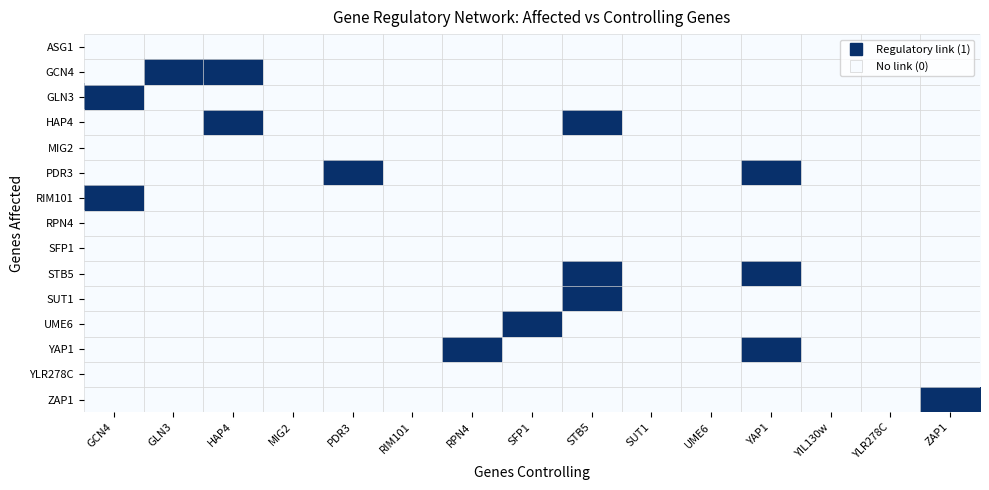

Reading left to right, transcribe all the data shown in this chart.

ASG1: GCN4=0	GLN3=0	HAP4=0	MIG2=0	PDR3=0	RIM101=0	RPN4=0	SFP1=0	STB5=0	SUT1=0	UME6=0	YAP1=0	YIL130w=0	YLR278C=0	ZAP1=0
GCN4: GCN4=0	GLN3=1	HAP4=1	MIG2=0	PDR3=0	RIM101=0	RPN4=0	SFP1=0	STB5=0	SUT1=0	UME6=0	YAP1=0	YIL130w=0	YLR278C=0	ZAP1=0
GLN3: GCN4=1	GLN3=0	HAP4=0	MIG2=0	PDR3=0	RIM101=0	RPN4=0	SFP1=0	STB5=0	SUT1=0	UME6=0	YAP1=0	YIL130w=0	YLR278C=0	ZAP1=0
HAP4: GCN4=0	GLN3=0	HAP4=1	MIG2=0	PDR3=0	RIM101=0	RPN4=0	SFP1=0	STB5=1	SUT1=0	UME6=0	YAP1=0	YIL130w=0	YLR278C=0	ZAP1=0
MIG2: GCN4=0	GLN3=0	HAP4=0	MIG2=0	PDR3=0	RIM101=0	RPN4=0	SFP1=0	STB5=0	SUT1=0	UME6=0	YAP1=0	YIL130w=0	YLR278C=0	ZAP1=0
PDR3: GCN4=0	GLN3=0	HAP4=0	MIG2=0	PDR3=1	RIM101=0	RPN4=0	SFP1=0	STB5=0	SUT1=0	UME6=0	YAP1=1	YIL130w=0	YLR278C=0	ZAP1=0
RIM101: GCN4=1	GLN3=0	HAP4=0	MIG2=0	PDR3=0	RIM101=0	RPN4=0	SFP1=0	STB5=0	SUT1=0	UME6=0	YAP1=0	YIL130w=0	YLR278C=0	ZAP1=0
RPN4: GCN4=0	GLN3=0	HAP4=0	MIG2=0	PDR3=0	RIM101=0	RPN4=0	SFP1=0	STB5=0	SUT1=0	UME6=0	YAP1=0	YIL130w=0	YLR278C=0	ZAP1=0
SFP1: GCN4=0	GLN3=0	HAP4=0	MIG2=0	PDR3=0	RIM101=0	RPN4=0	SFP1=0	STB5=0	SUT1=0	UME6=0	YAP1=0	YIL130w=0	YLR278C=0	ZAP1=0
STB5: GCN4=0	GLN3=0	HAP4=0	MIG2=0	PDR3=0	RIM101=0	RPN4=0	SFP1=0	STB5=1	SUT1=0	UME6=0	YAP1=1	YIL130w=0	YLR278C=0	ZAP1=0
SUT1: GCN4=0	GLN3=0	HAP4=0	MIG2=0	PDR3=0	RIM101=0	RPN4=0	SFP1=0	STB5=1	SUT1=0	UME6=0	YAP1=0	YIL130w=0	YLR278C=0	ZAP1=0
UME6: GCN4=0	GLN3=0	HAP4=0	MIG2=0	PDR3=0	RIM101=0	RPN4=0	SFP1=1	STB5=0	SUT1=0	UME6=0	YAP1=0	YIL130w=0	YLR278C=0	ZAP1=0
YAP1: GCN4=0	GLN3=0	HAP4=0	MIG2=0	PDR3=0	RIM101=0	RPN4=1	SFP1=0	STB5=0	SUT1=0	UME6=0	YAP1=1	YIL130w=0	YLR278C=0	ZAP1=0
YLR278C: GCN4=0	GLN3=0	HAP4=0	MIG2=0	PDR3=0	RIM101=0	RPN4=0	SFP1=0	STB5=0	SUT1=0	UME6=0	YAP1=0	YIL130w=0	YLR278C=0	ZAP1=0
ZAP1: GCN4=0	GLN3=0	HAP4=0	MIG2=0	PDR3=0	RIM101=0	RPN4=0	SFP1=0	STB5=0	SUT1=0	UME6=0	YAP1=0	YIL130w=0	YLR278C=0	ZAP1=1